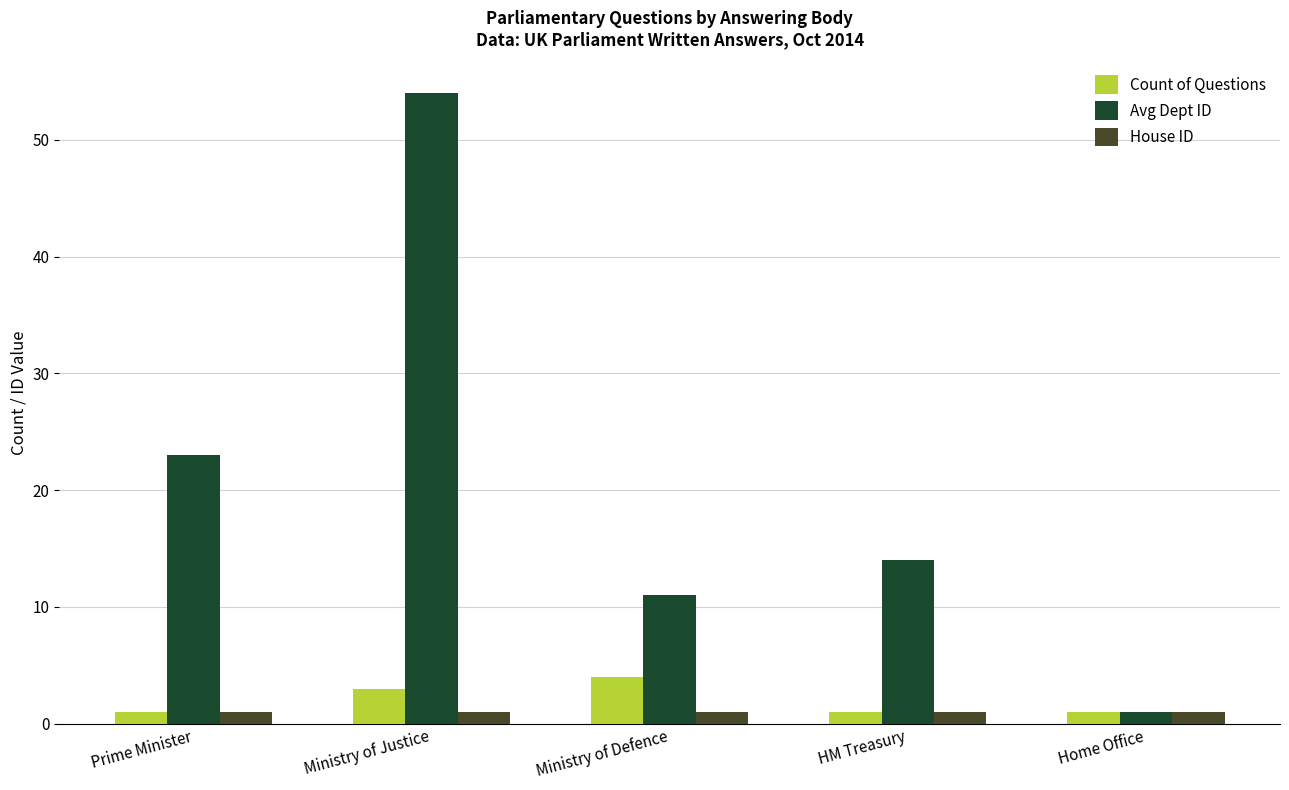

Are the bars grouped side by side (vs. stacked)?

Yes